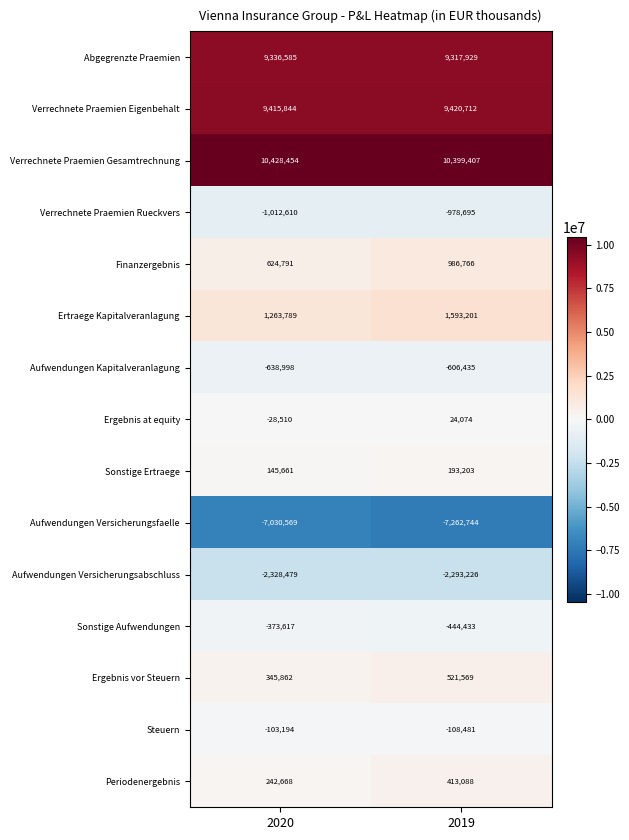

Rank the series at 2020 from lowest to highest value.

Aufwendungen Versicherungsfaelle, Aufwendungen Versicherungsabschluss, Verrechnete Praemien Rueckvers, Aufwendungen Kapitalveranlagung, Sonstige Aufwendungen, Steuern, Ergebnis at equity, Sonstige Ertraege, Periodenergebnis, Ergebnis vor Steuern, Finanzergebnis, Ertraege Kapitalveranlagung, Abgegrenzte Praemien, Verrechnete Praemien Eigenbehalt, Verrechnete Praemien Gesamtrechnung